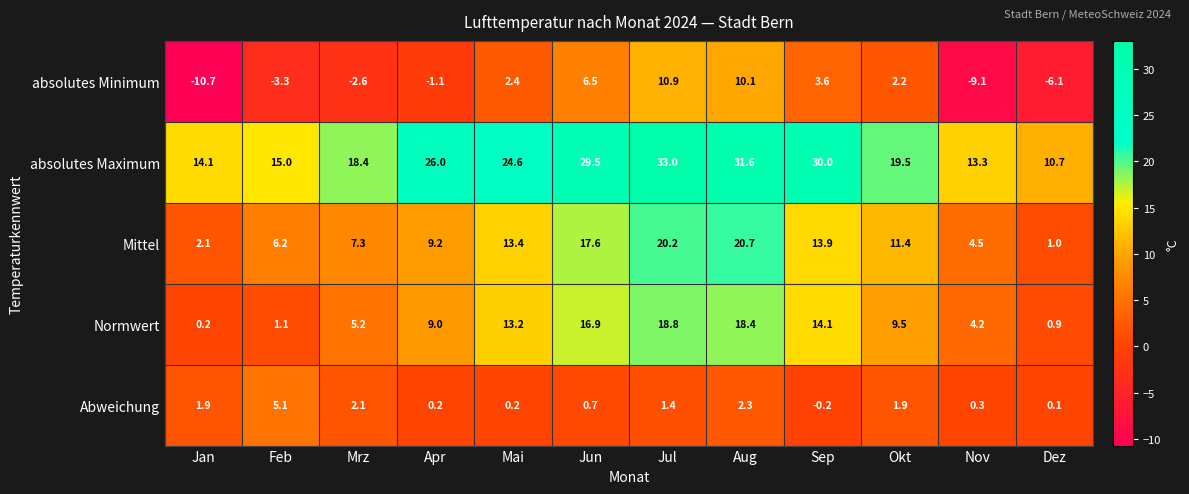

How many data points in Normwert are less than 9?

5